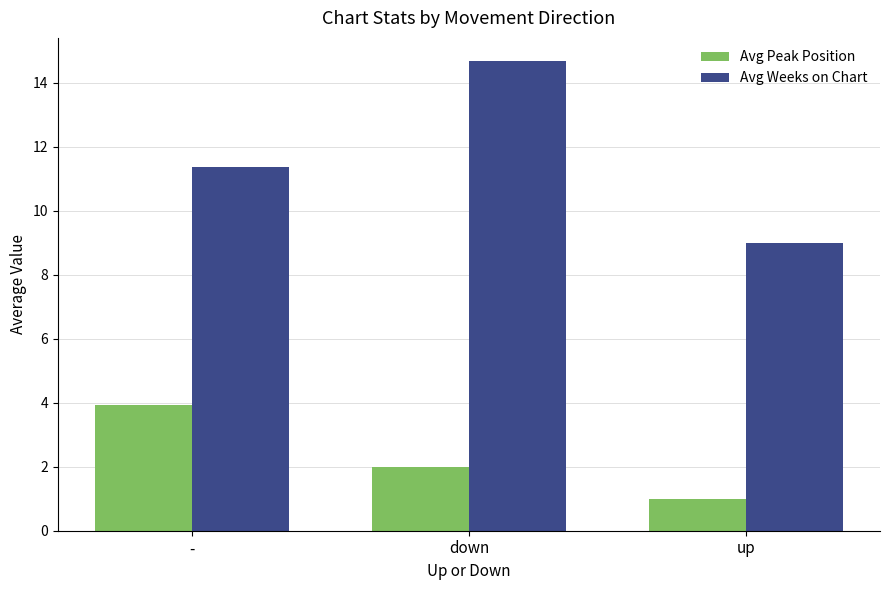

How many groups of bars are there?

3